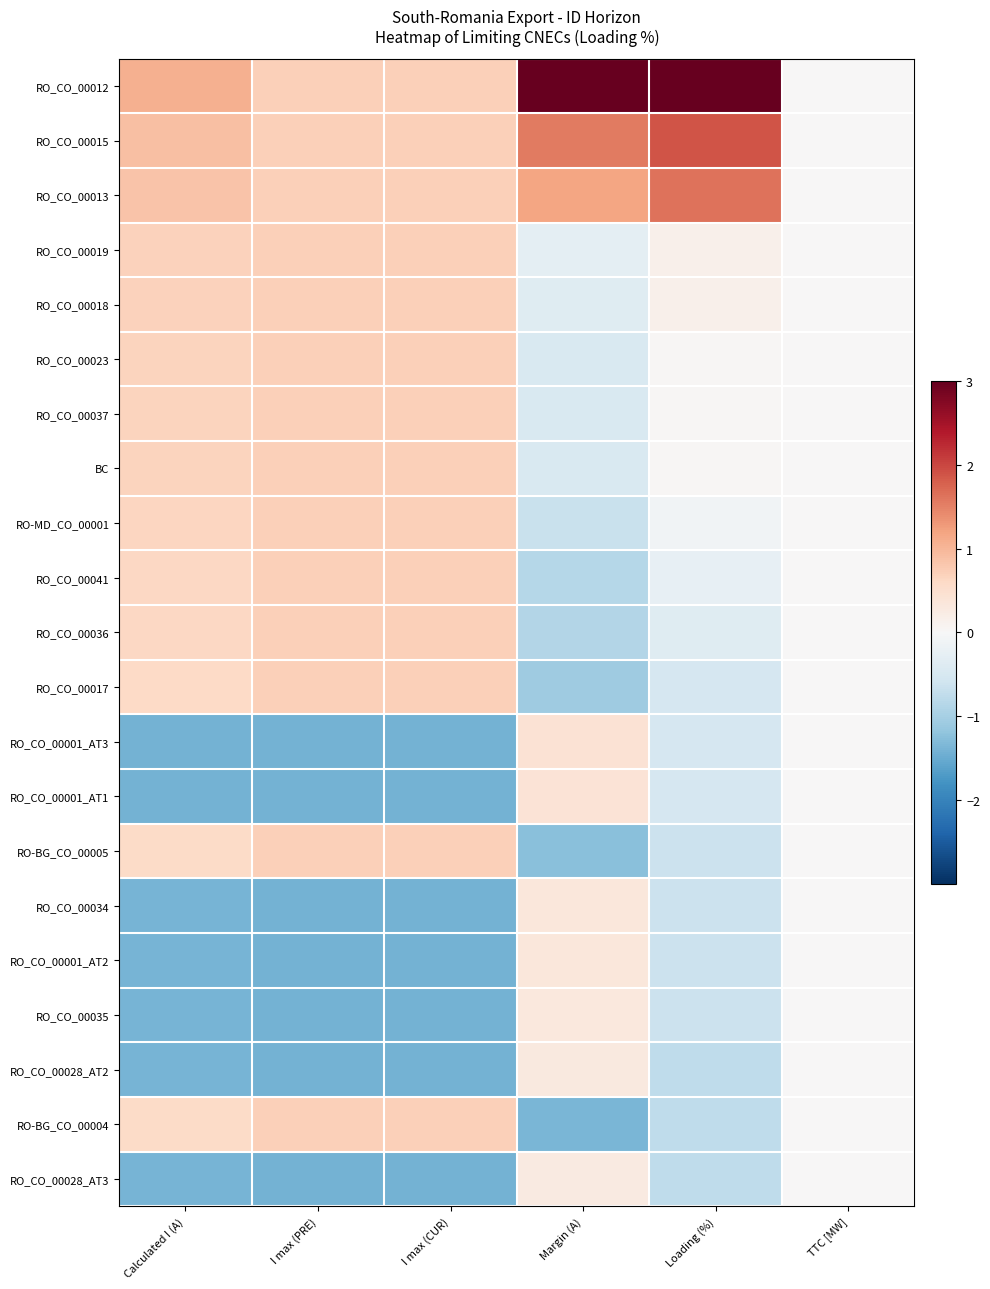

At which category does the chart reach its peak across all series?

Loading (%)